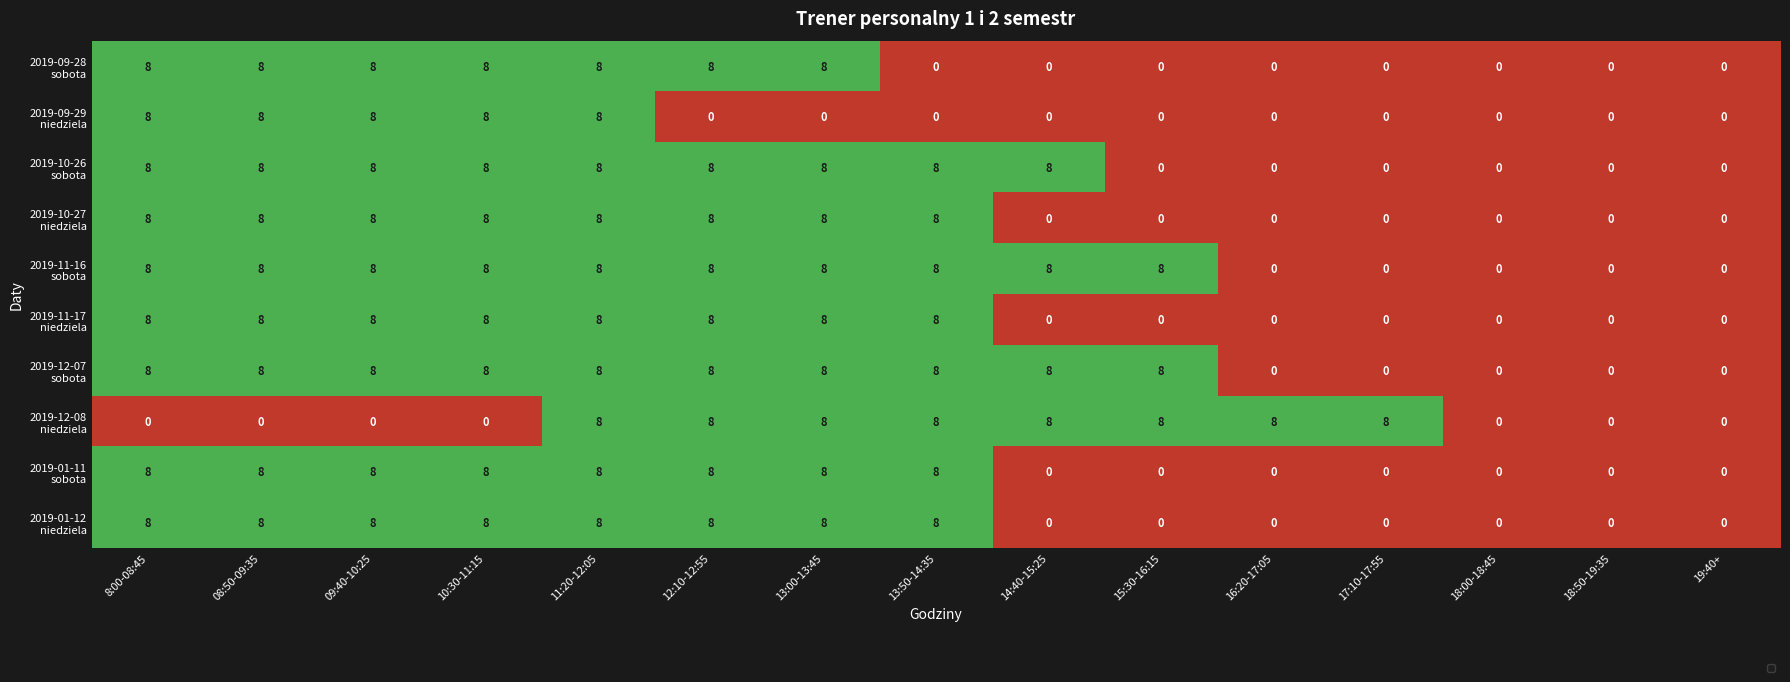

What is the total value across all series at 17:10-17:55?

8